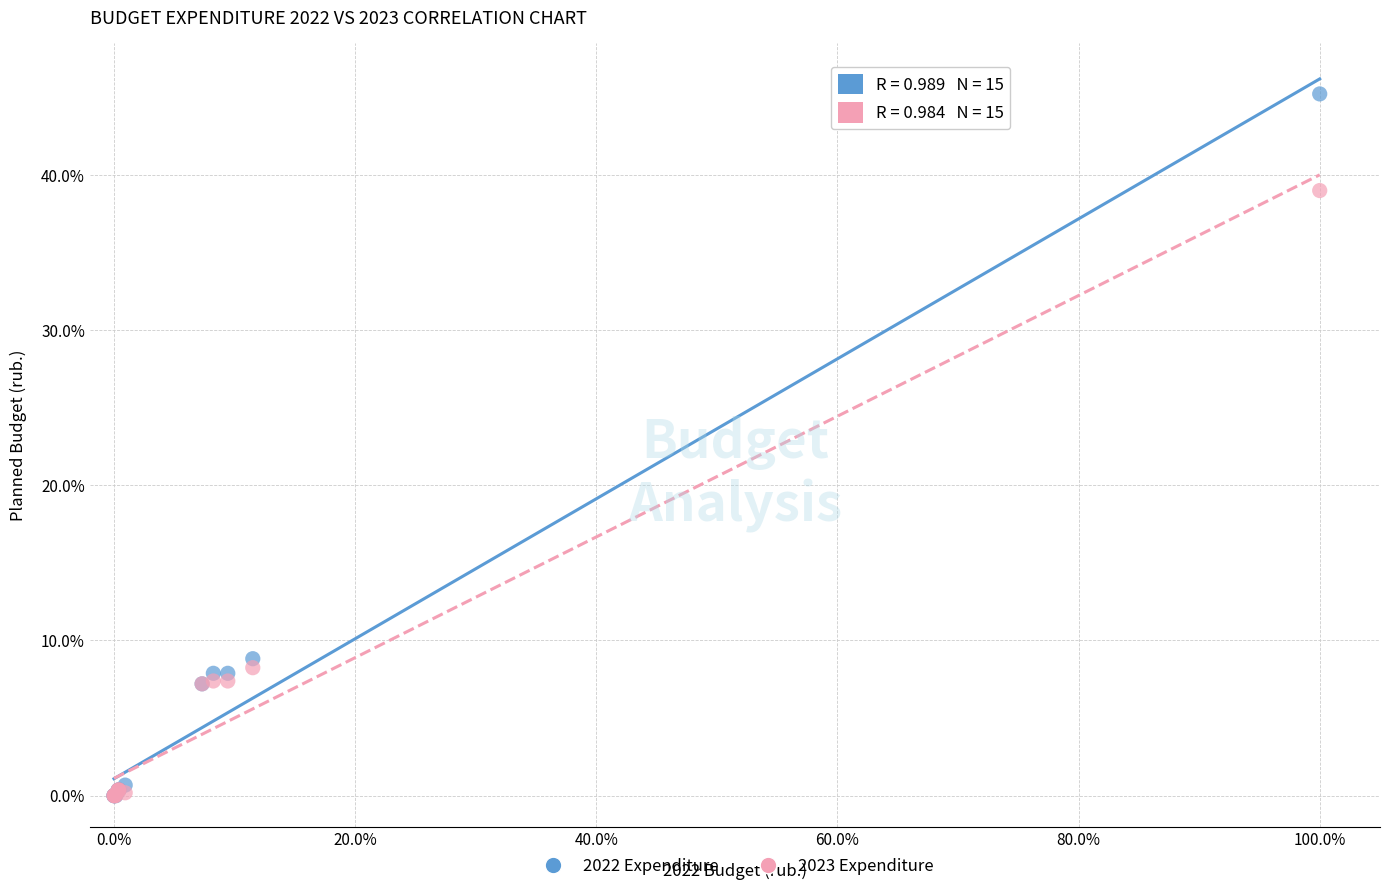

Which series reaches the maximum Y coordinate?

2022 Expenditure